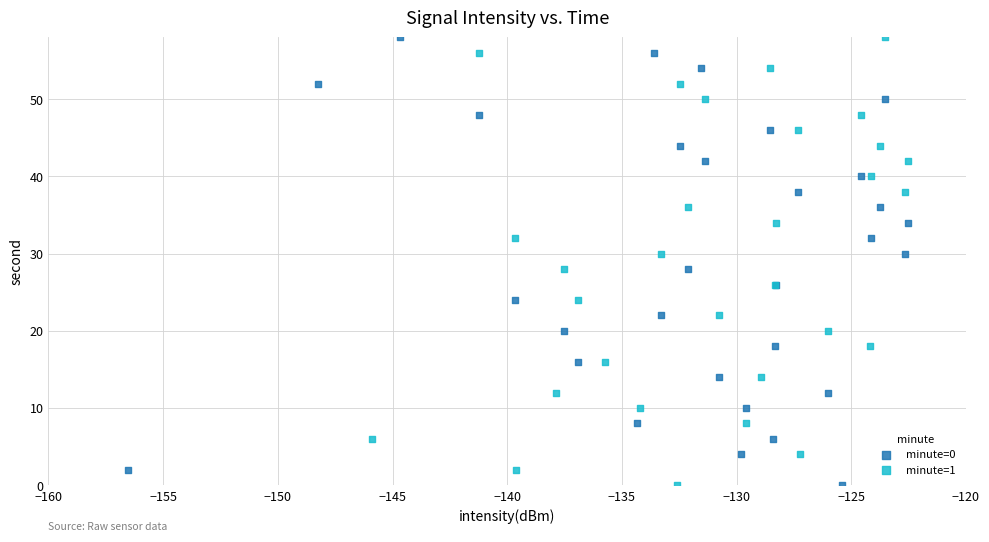

What are all the series names shown in the legend?

minute=0, minute=1